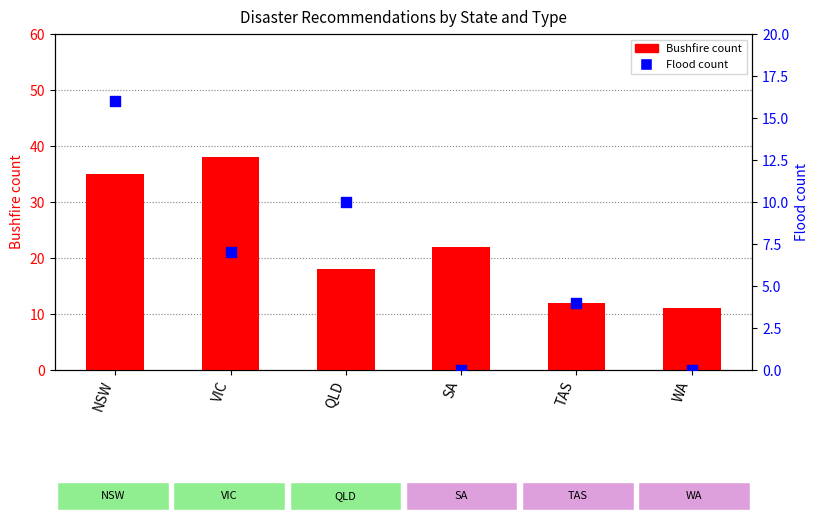

Is the value of Flood at VIC greater than the value of Bushfire at NSW?

No